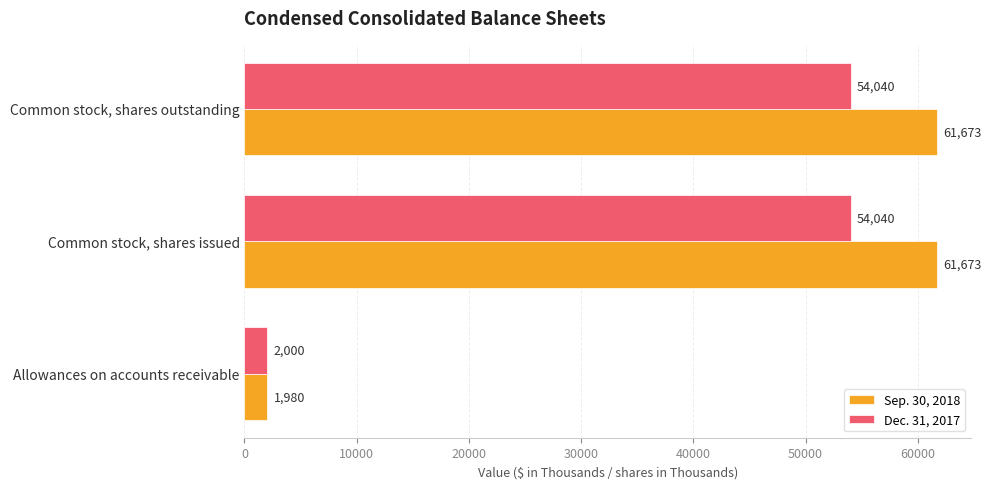

Which series has the largest total across all categories?

Sep. 30, 2018